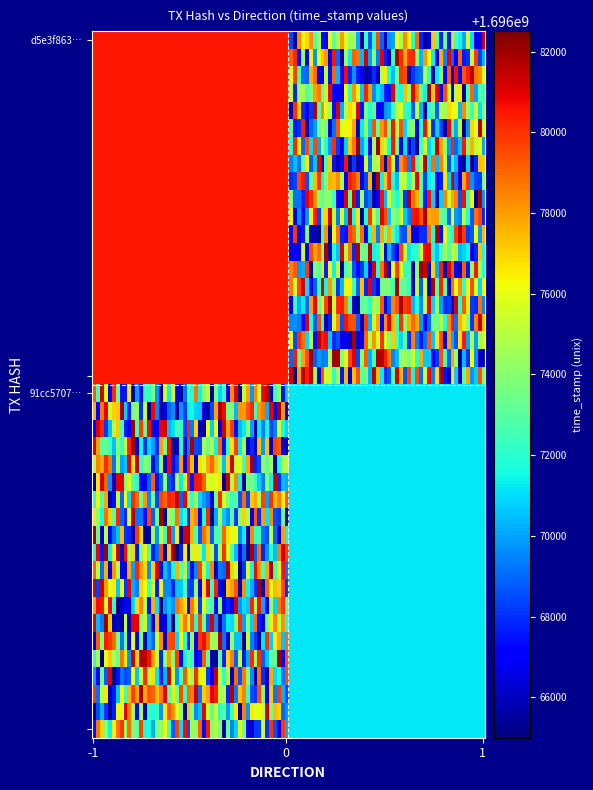

Which series has the widest spread of values?

d5e3f863d5d416e29e8880579be2e32ae66e9d0